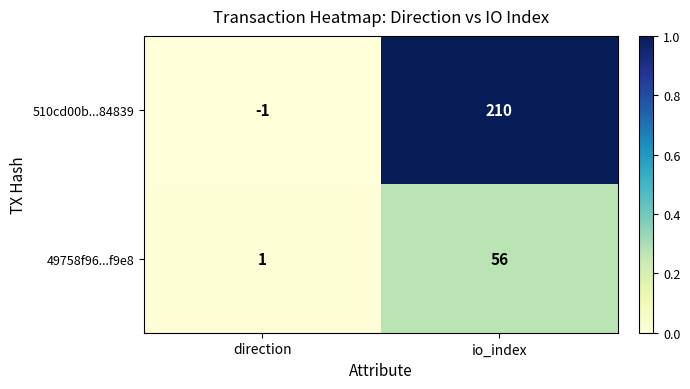

Reading left to right, transcribe all the data shown in this chart.

510cd00b...84839: direction=-1	io_index=210
49758f96...f9e8: direction=1	io_index=56